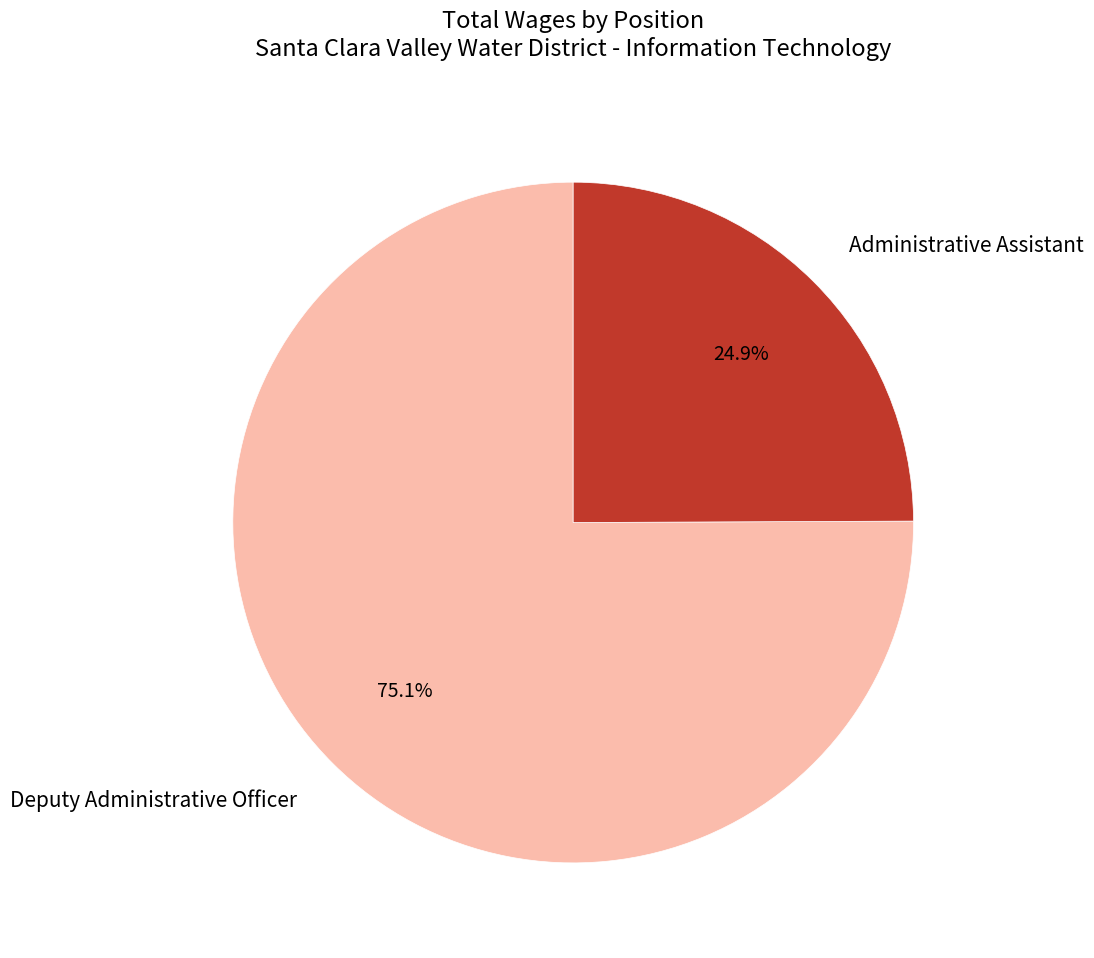

How many segments does this pie chart have?

2